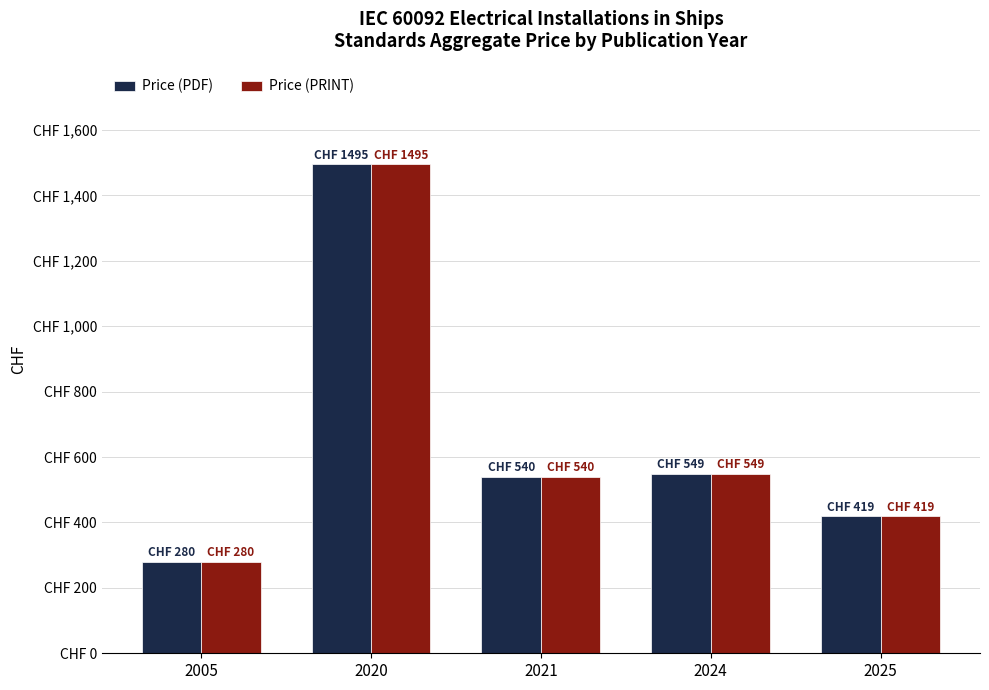

What is the value of the Price (PRINT) bar at the 1st from the left?

280